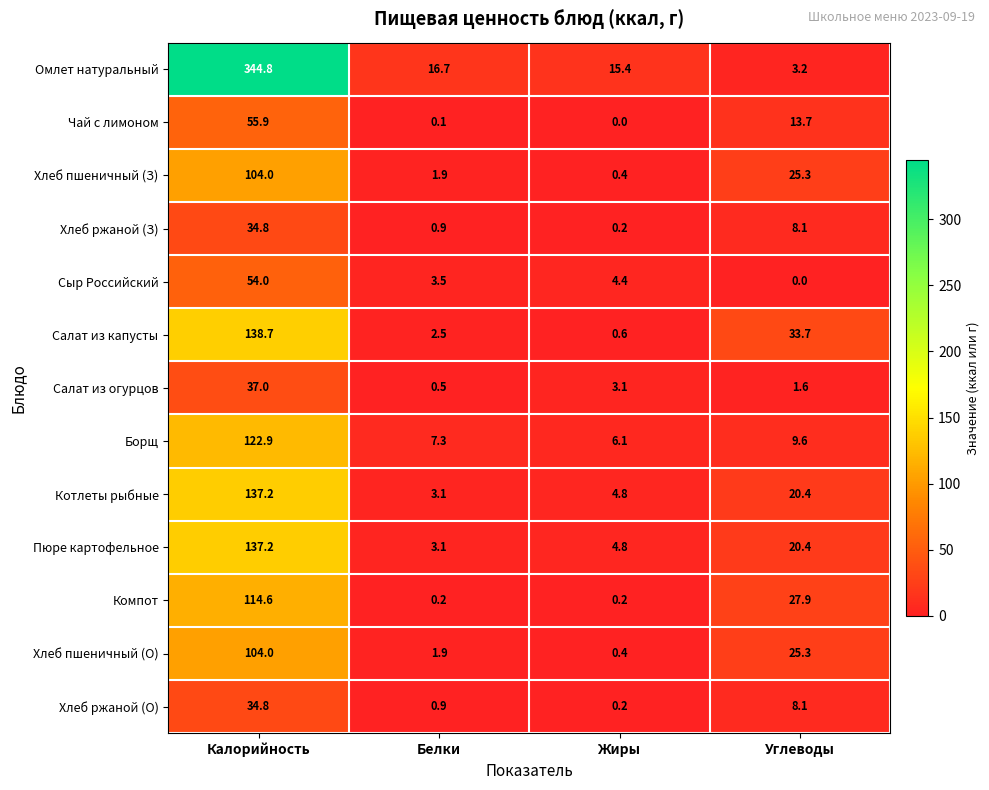

At which label does Хлеб ржаной (О) reach its peak?

Калорийность